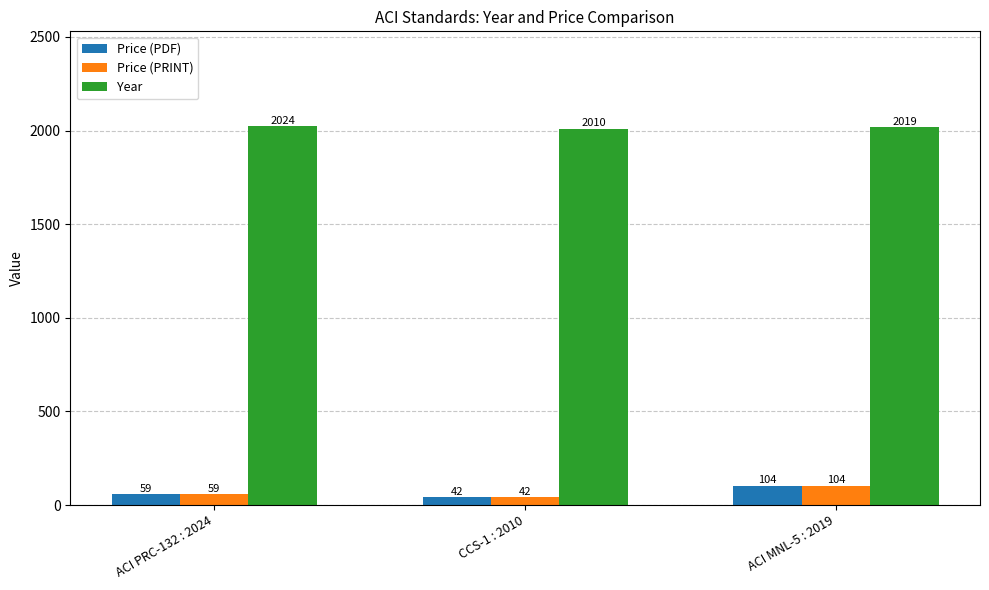

List the labels in order of Price (PDF) value, largest first.

ACI MNL-5 : 2019, ACI PRC-132 : 2024, CCS-1 : 2010